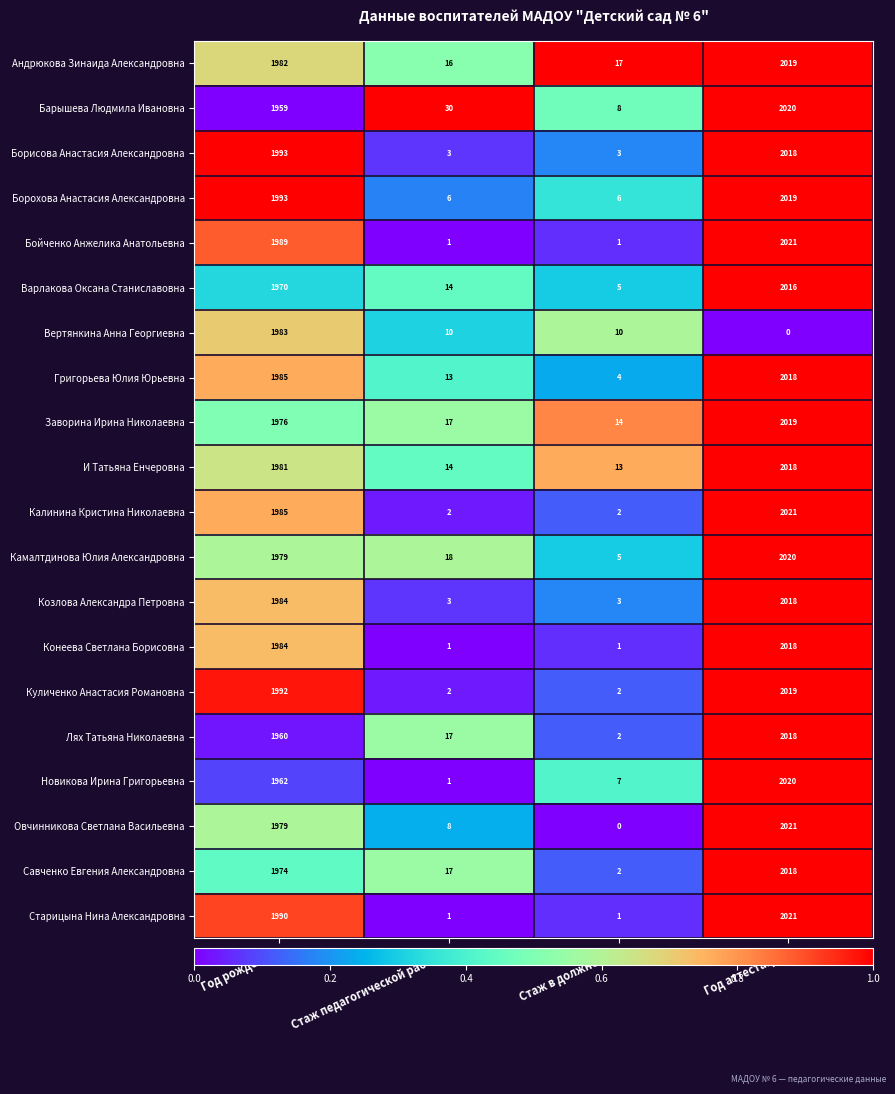

At how many categories does at least one series exceed 0?

4